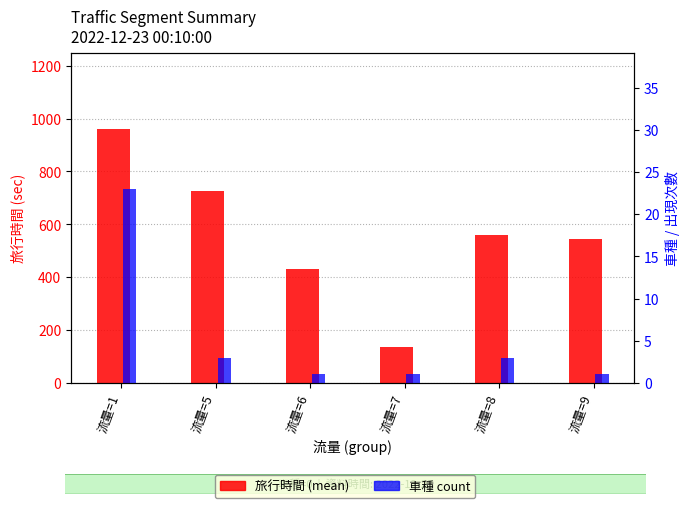

What is the value of the 車種 (count) bar at the 2nd from the left?

3